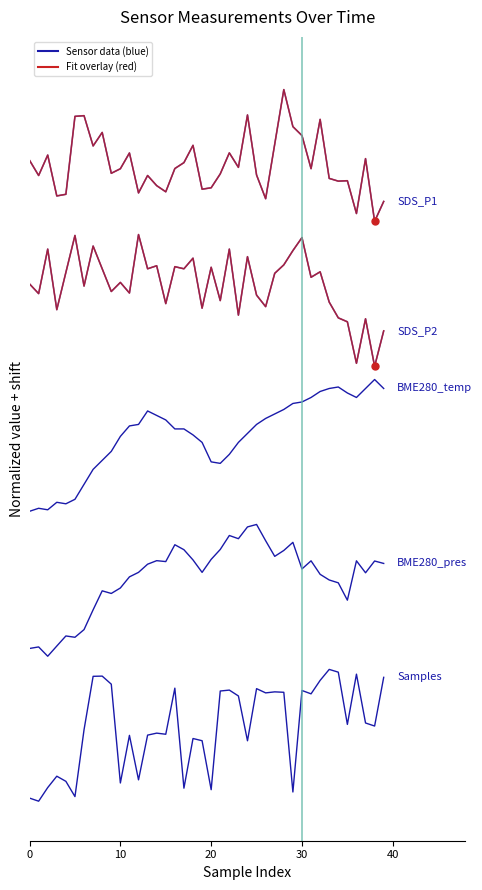

Does the chart display data point markers on the line(s)?

No